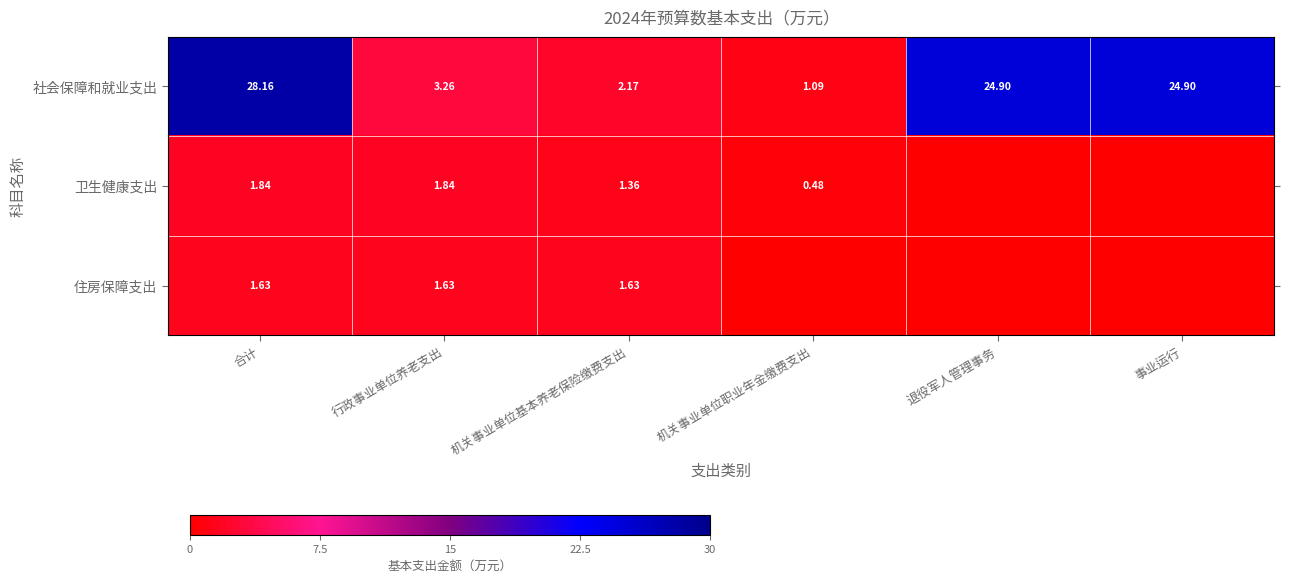

Where is 社会保障和就业支出 nearest to the value 14?

行政事业单位养老支出